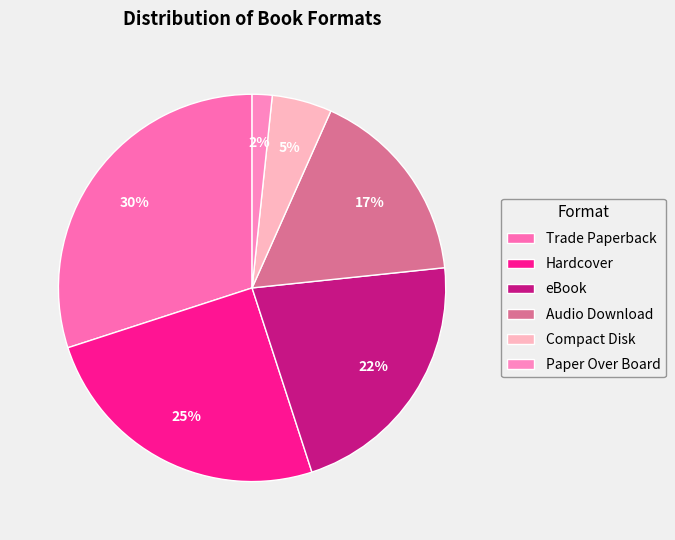

To the nearest percent, what portion does eBook represent?

22%